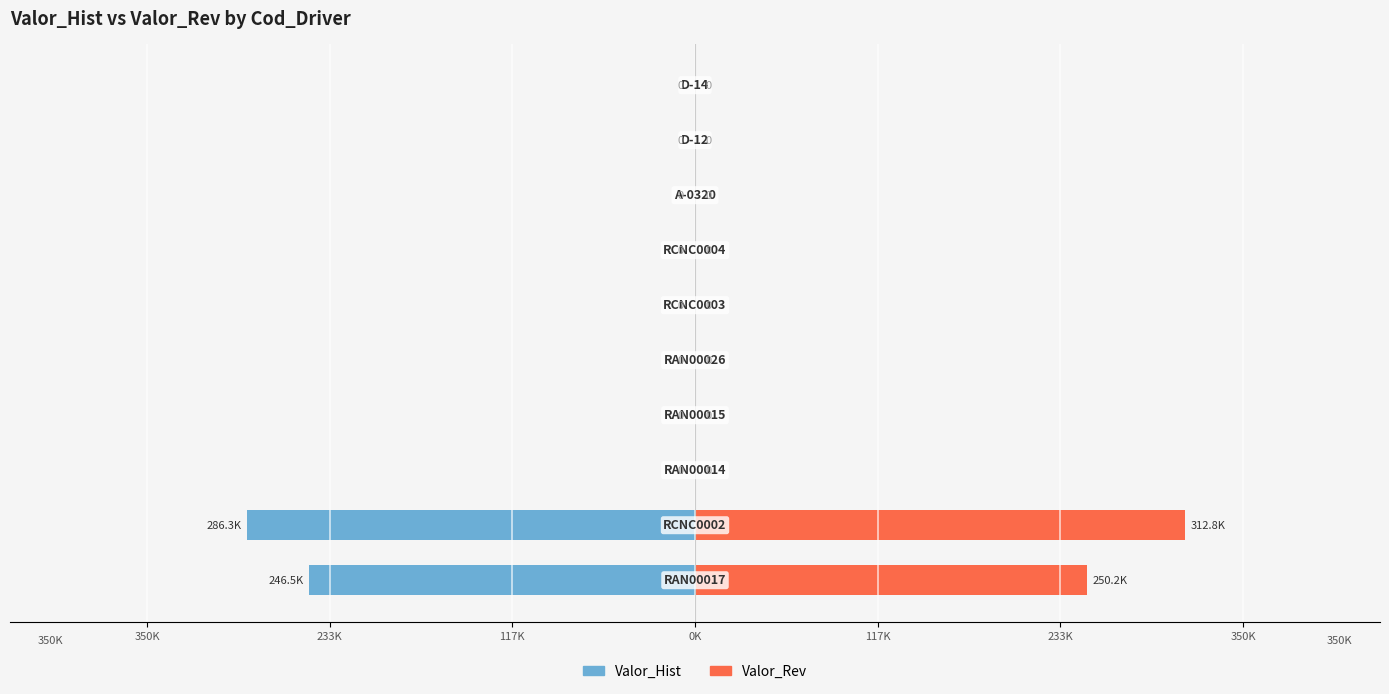

What is the average value of the Valor_Rev series?

56303.1